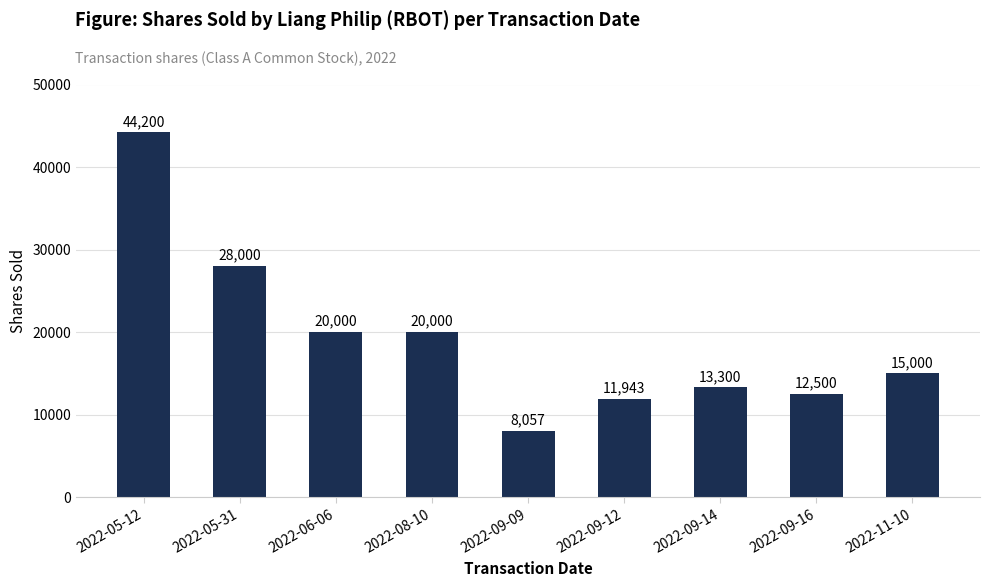

Is it true that the value at 2022-08-10 is 28518?

False